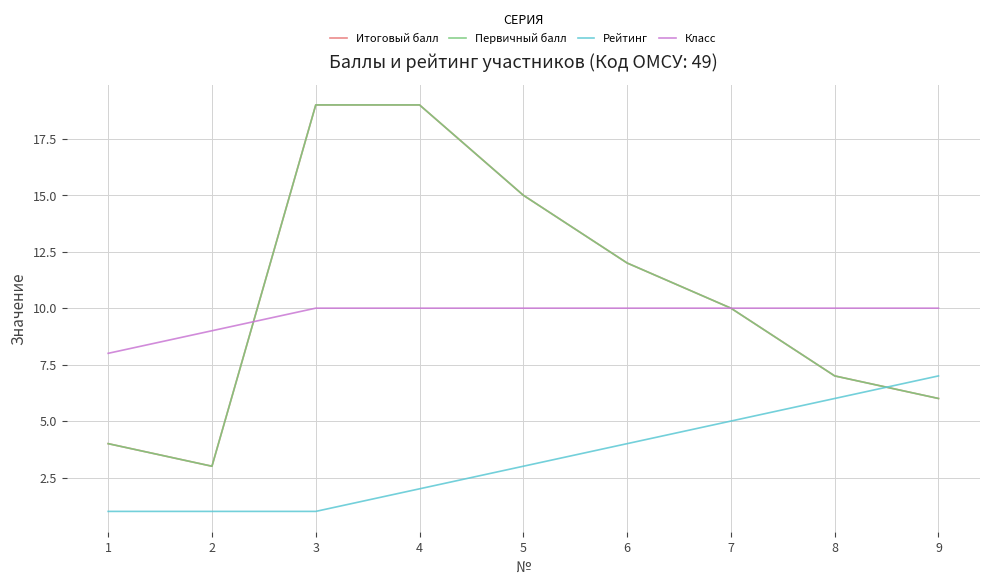

At which label is Первичный балл closest to 11?

6